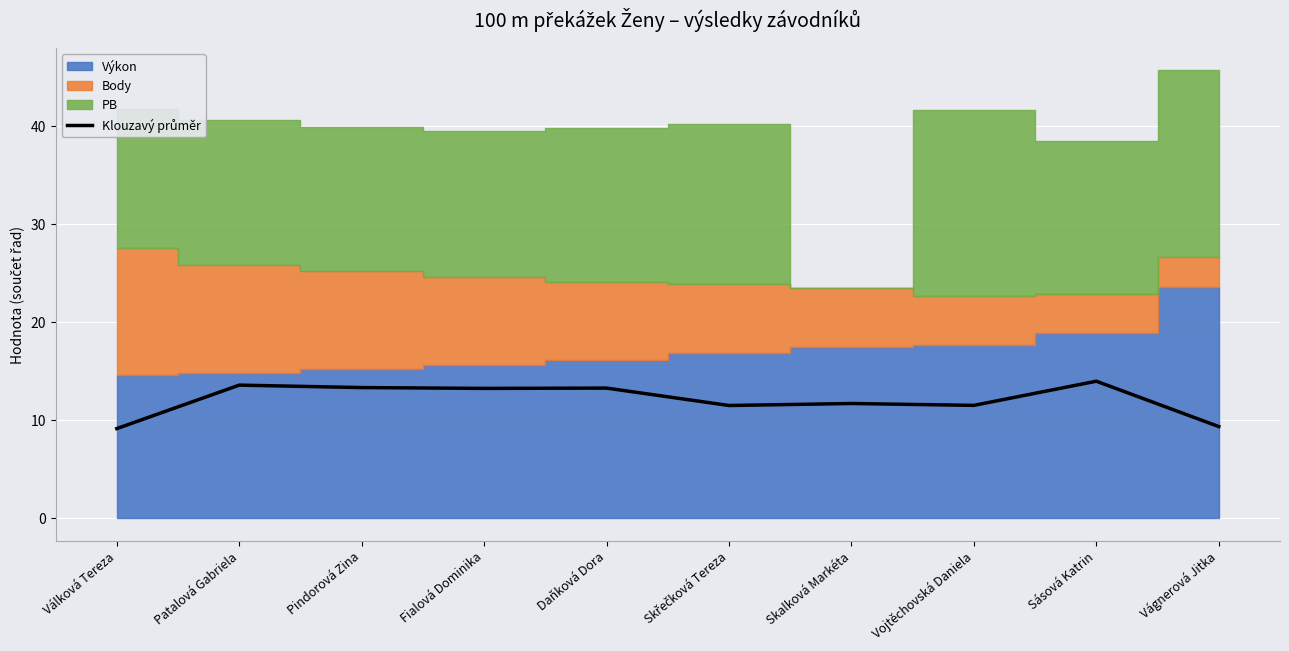

Between Pindorová Zina and Skalková Markéta, which is larger?

Pindorová Zina